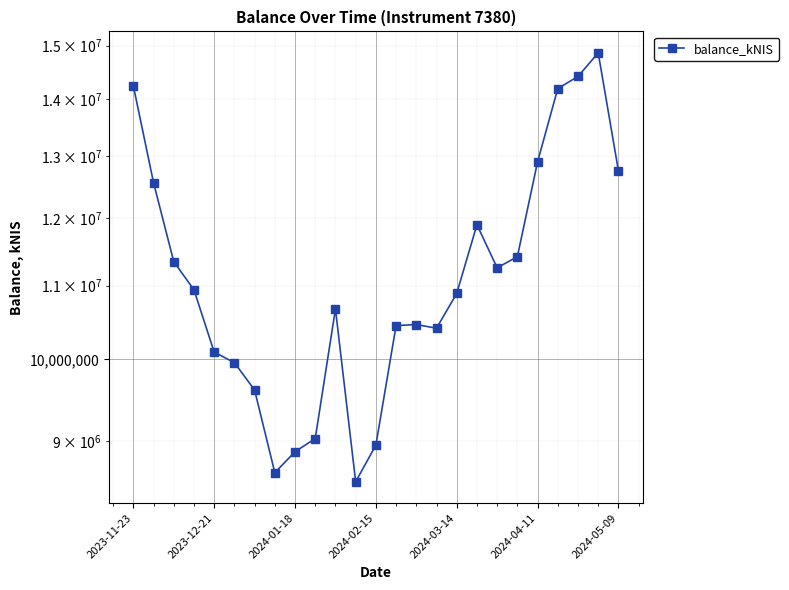

List the labels in order of value, smallest first.

11, 7, 8, 12, 9, 2024-05-09, 2024-04-11, 2024-03-14, 15, 13, 14, 10, 16, 2024-02-15, 18, 2024-01-18, 19, 17, 2023-12-21, 24, 20, 21, 2023-11-23, 22, 23